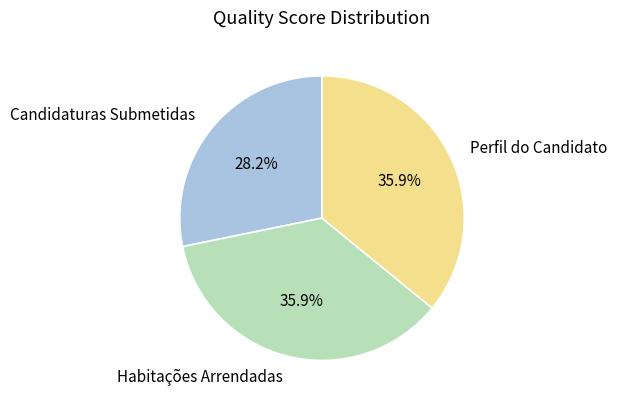

Count the number of slices in the pie.

3